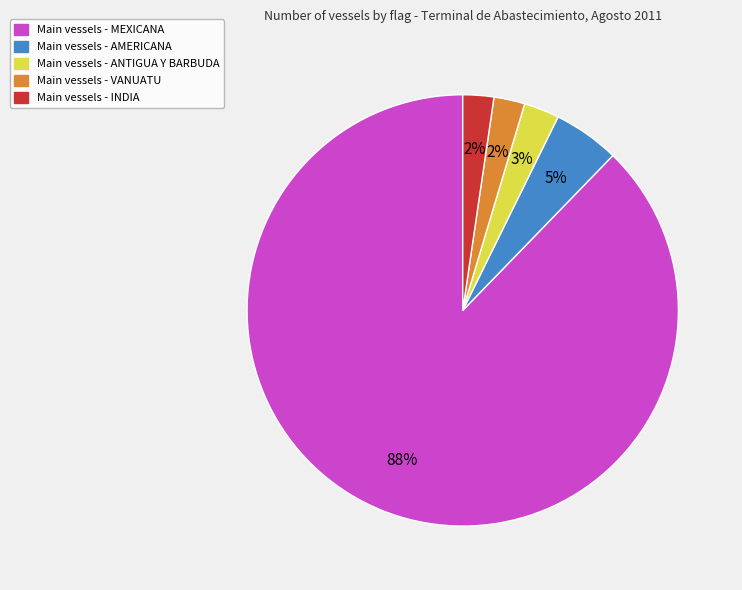

Is there any slice that represents more than half of the pie?

Yes